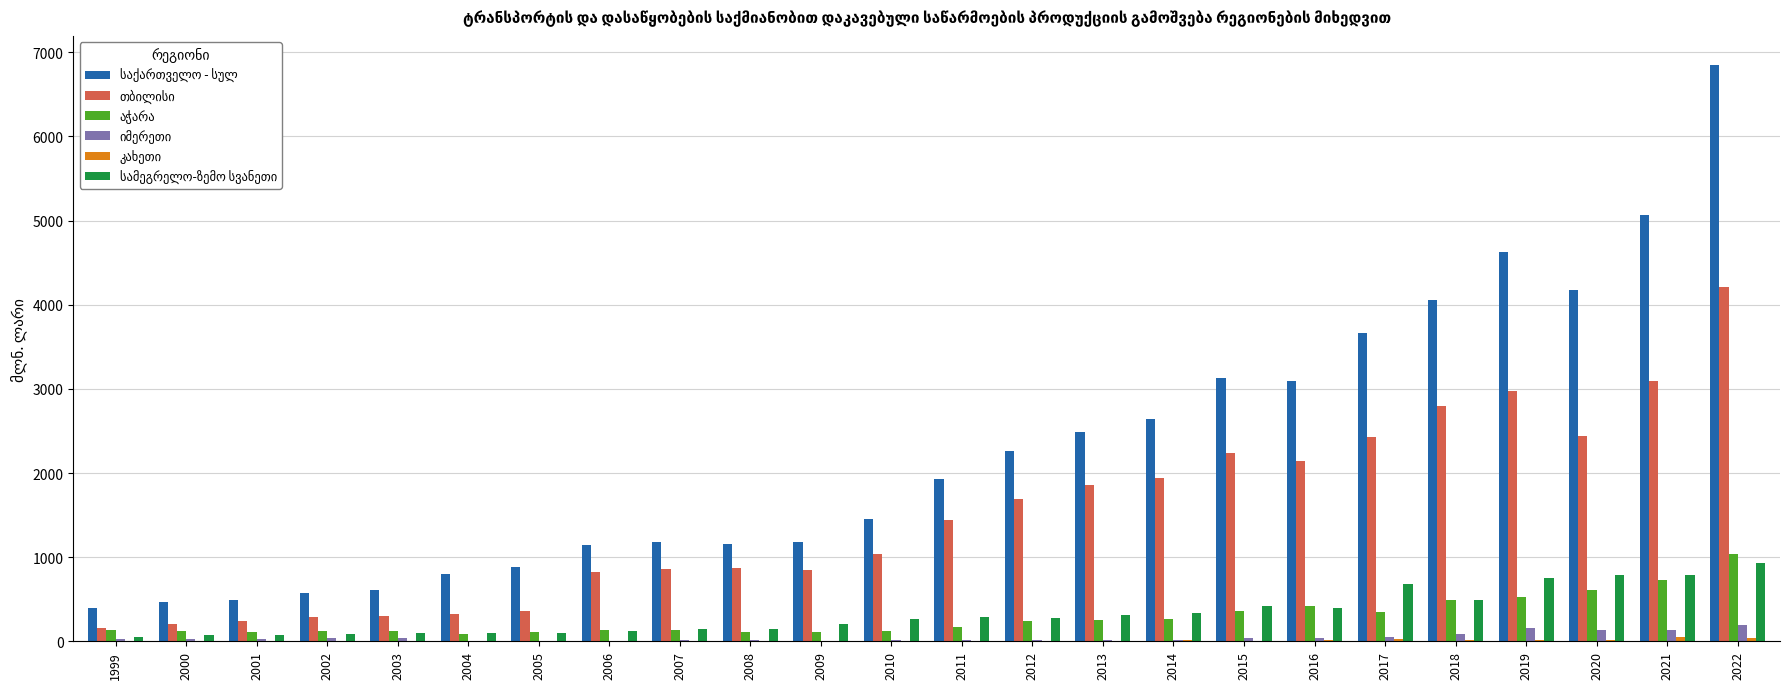

At which category does the chart reach its peak across all series?

2022